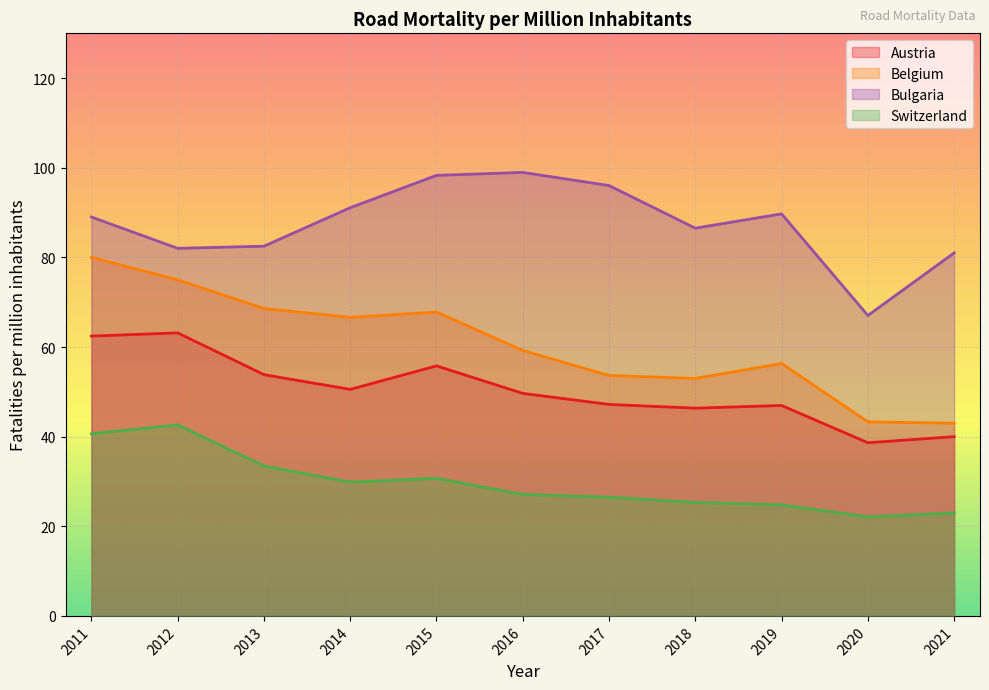

What is the sum of the Belgium values at 2012 and 2011?

155.0